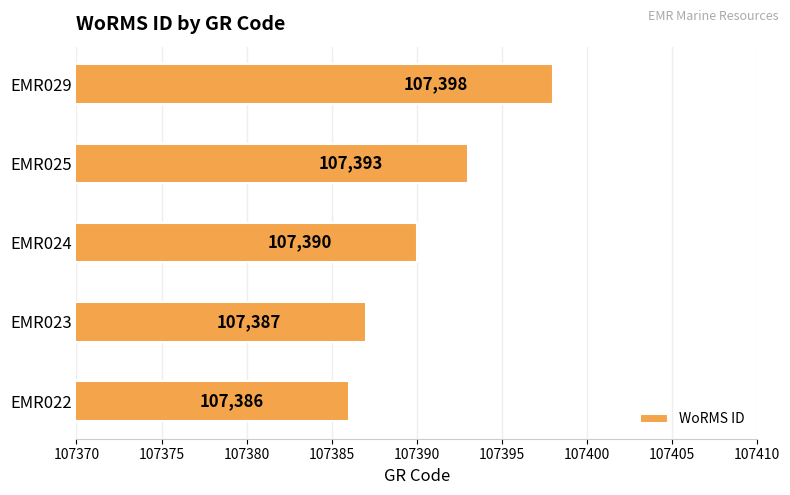

What is the maximum value shown in the chart?

107398